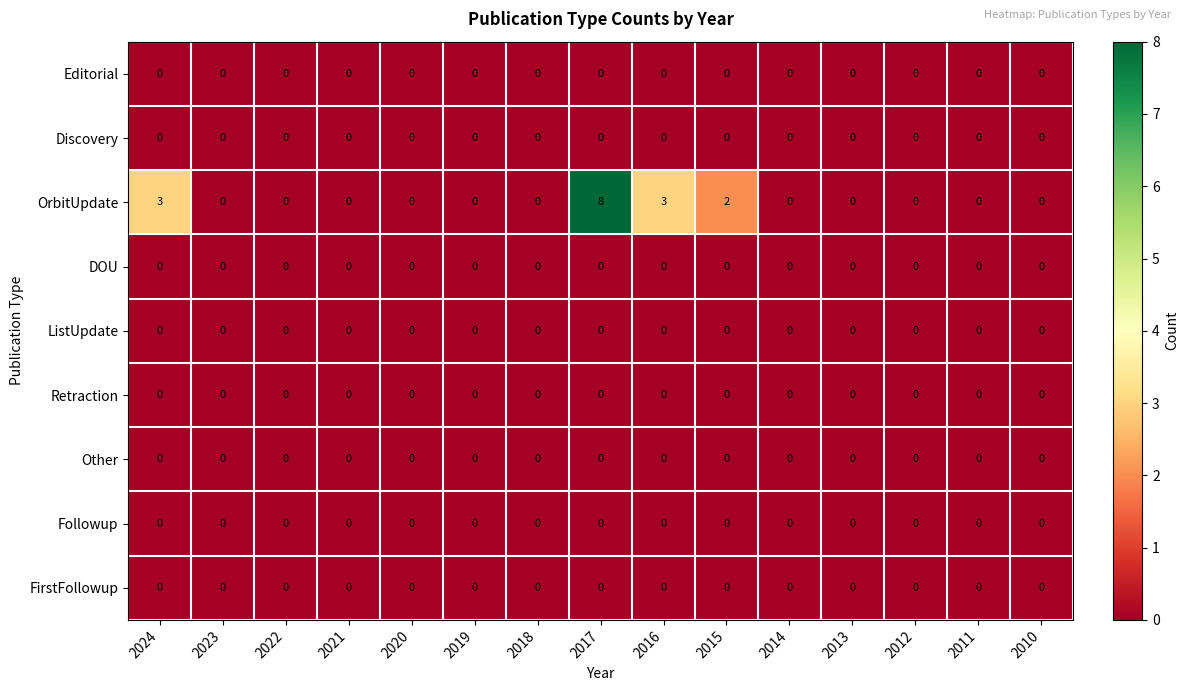

Which series has the largest total across all categories?

OrbitUpdate